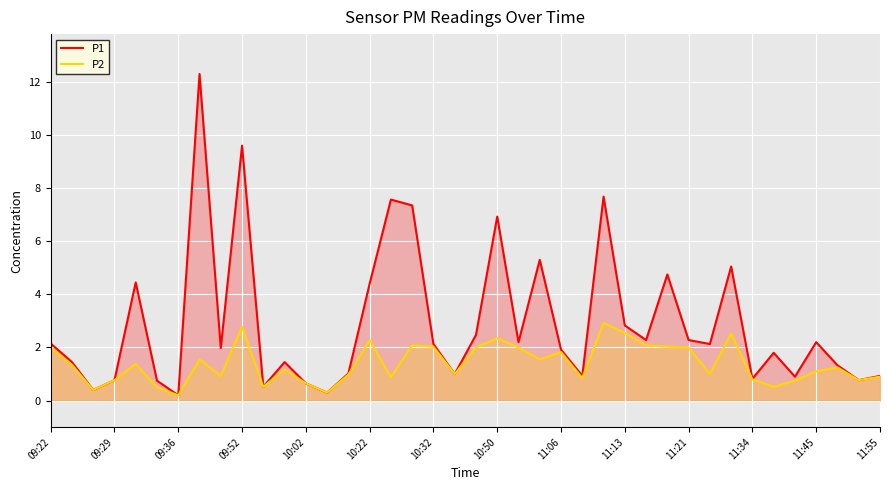

True or false: P1 and P2 cross at least once.

False